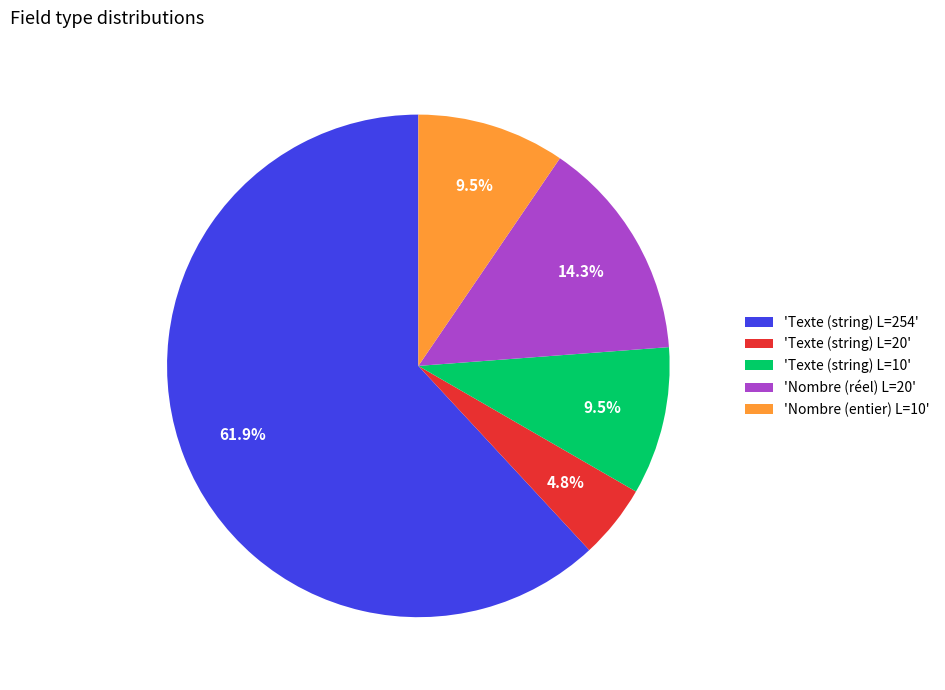

What is the total percentage of 'Texte (string) L=254' and 'Texte (string) L=20'?

66.7%